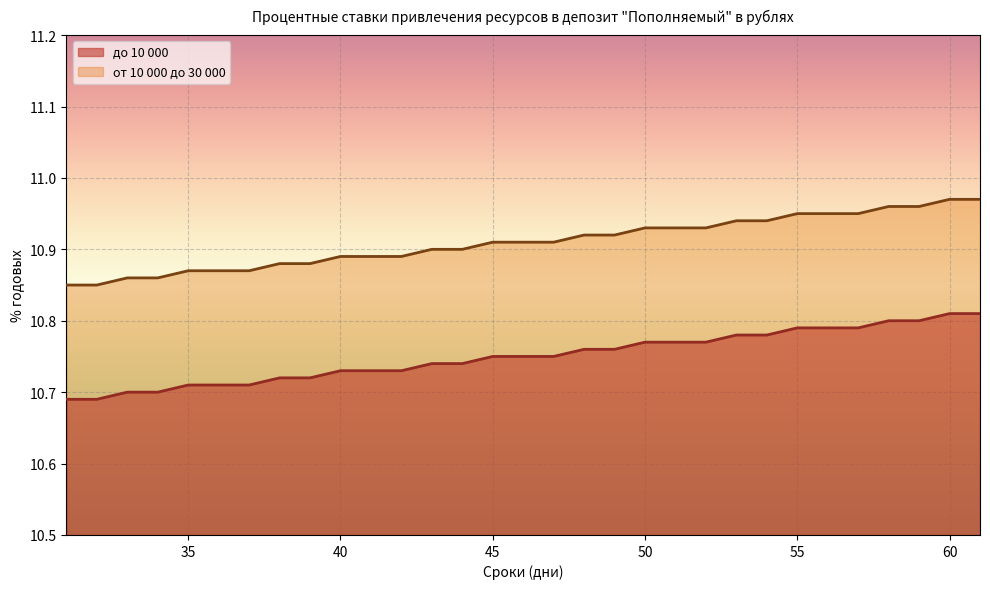

Does the chart display data point markers on the line(s)?

No